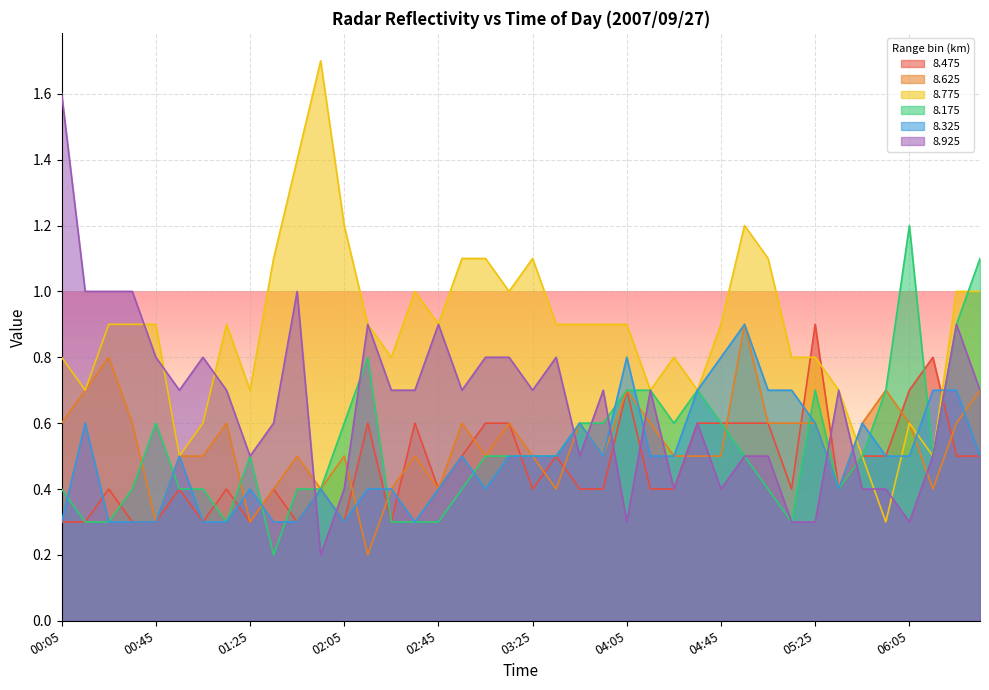

Between which two adjacent categories do 8.475 and 8.625 first intersect?

02:05 and 02:15